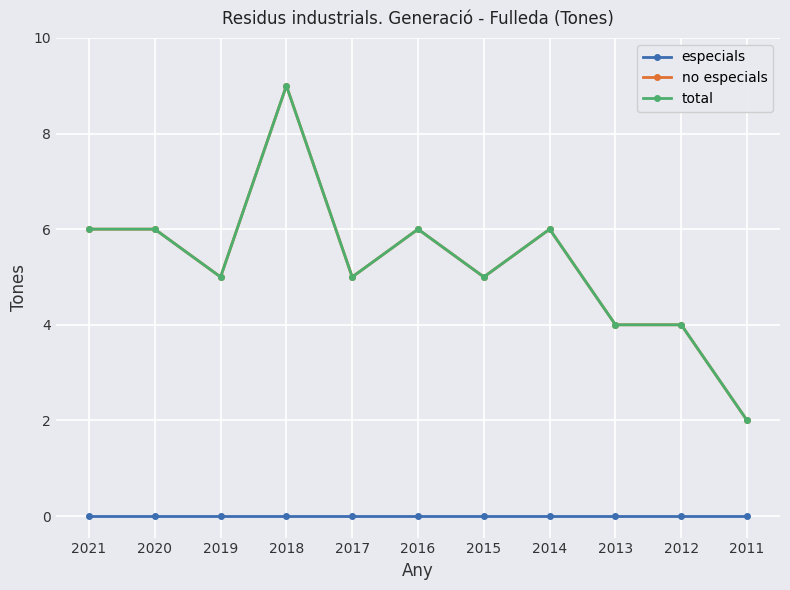

Reading left to right, what are all the values shown in this chart?

especials: 0	0	0	0	0	0	0	0	0	0	0
no especials: 6	6	5	9	5	6	5	6	4	4	2
total: 6	6	5	9	5	6	5	6	4	4	2